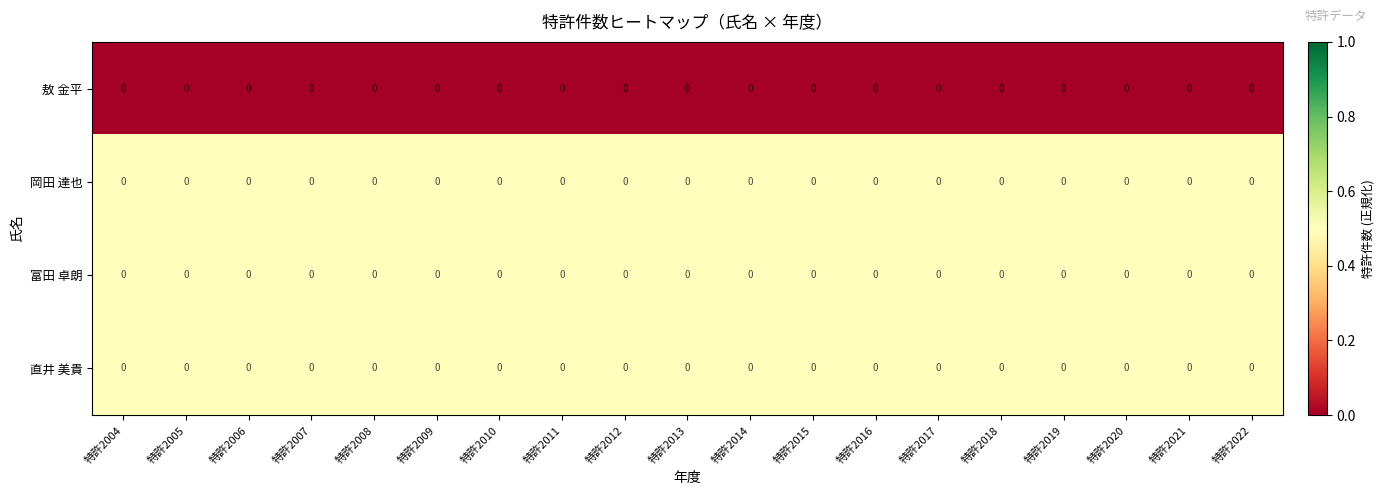

True or false: 岡田 達也 has a value of 0.5 at 特許2020.

True